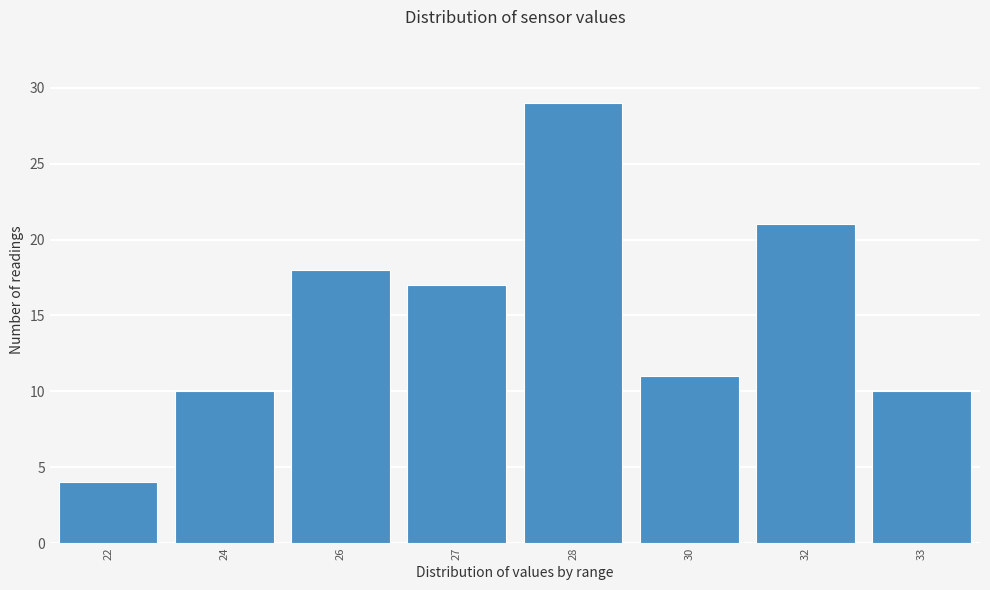

Reading left to right, what are all the values shown in this chart?

22=4	24=10	26=18	27=17	28=29	30=11	32=21	33=10